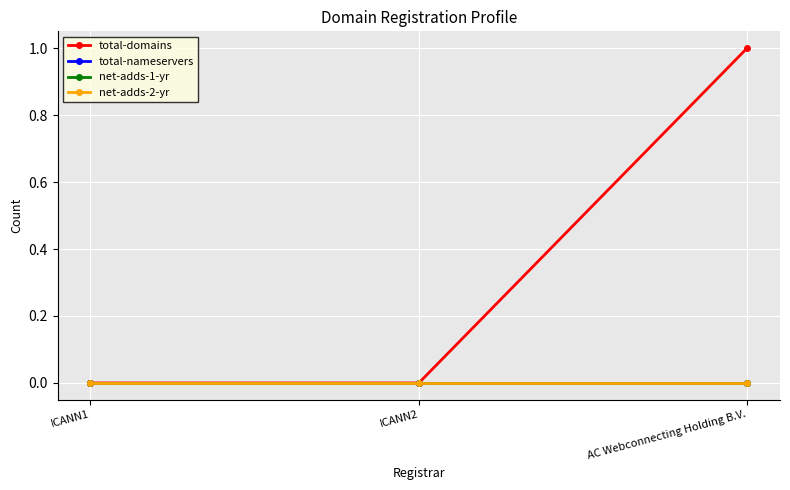

Reading left to right, what are all the values shown in this chart?

total-domains: 0	0	1
total-nameservers: 0	0	0
net-adds-1-yr: 0	0	0
net-adds-2-yr: 0	0	0